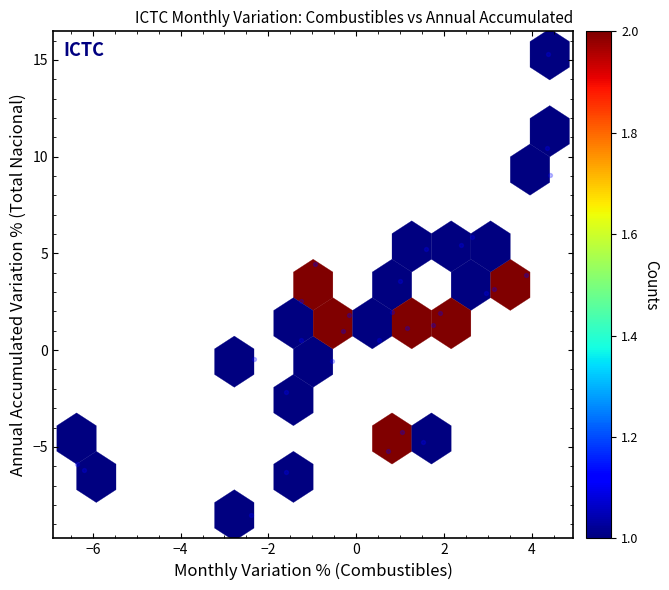

What is the range of Y values (max minus min)?

23.8